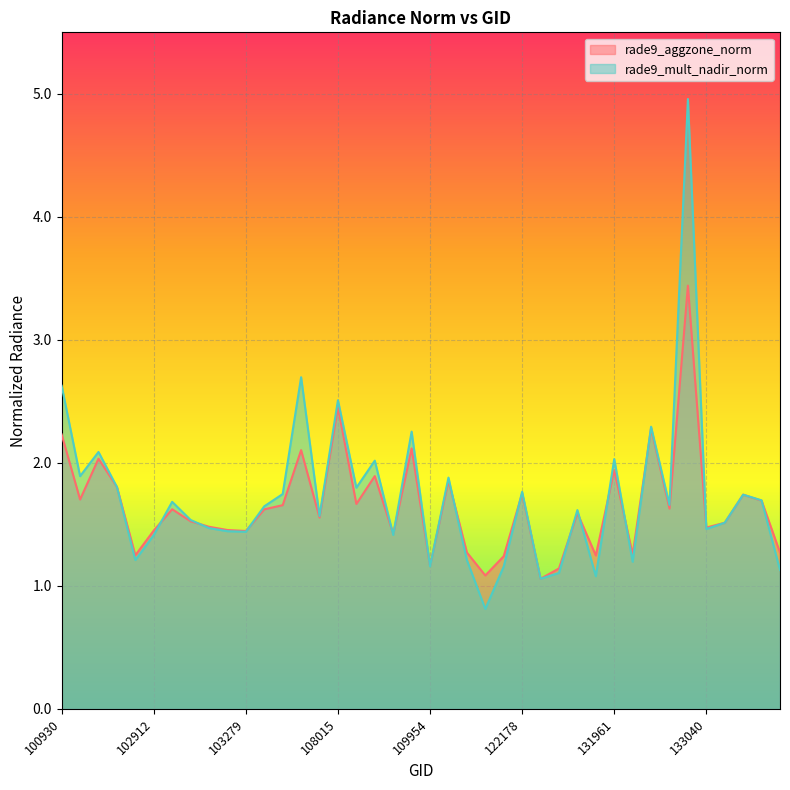

Is it true that rade9_aggzone_norm equals 2.5 at 133223?

False